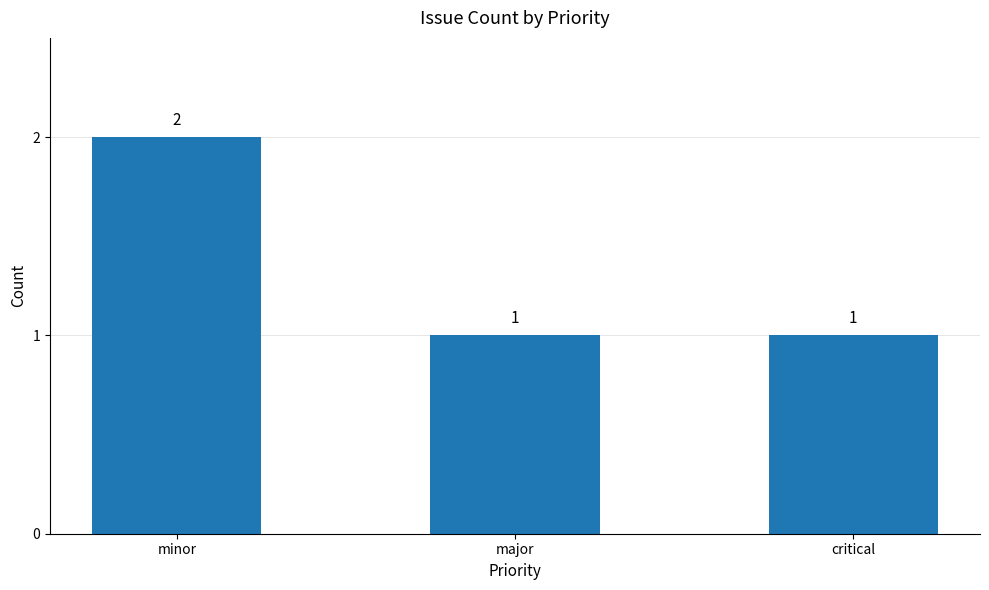

Reading left to right, extract all data points from this chart.

minor=2	major=1	critical=1